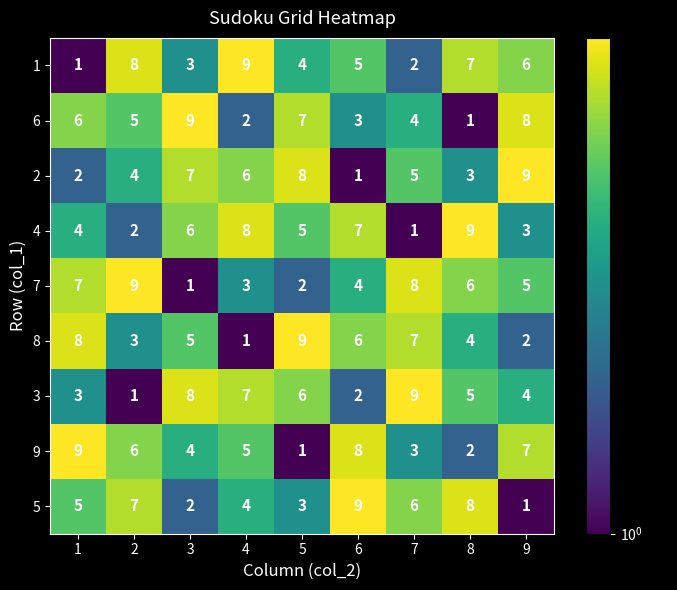

The 2 series shows 10 at 3. True or false?

False